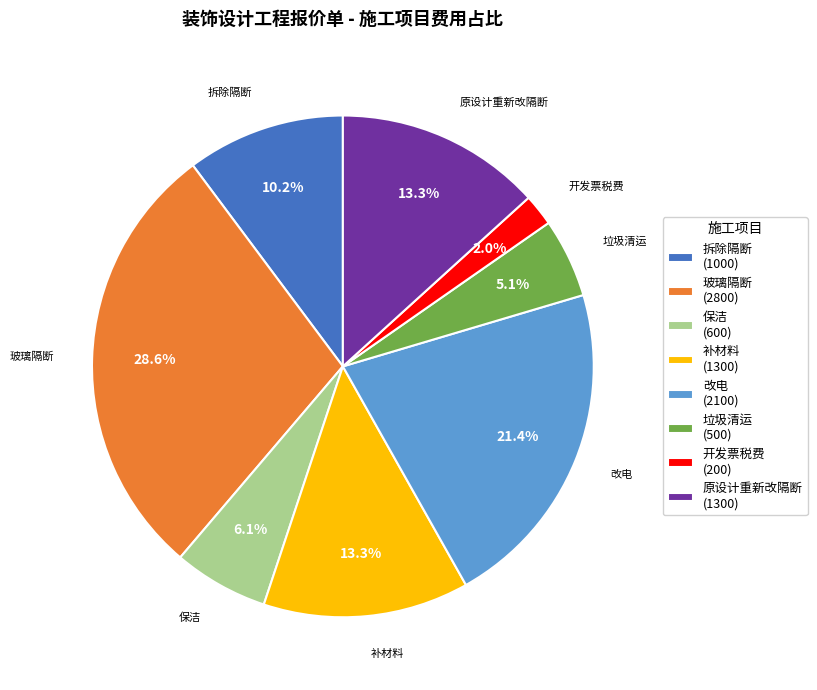

What percentage do 改电 and 垃圾清运 together represent?

26.5%